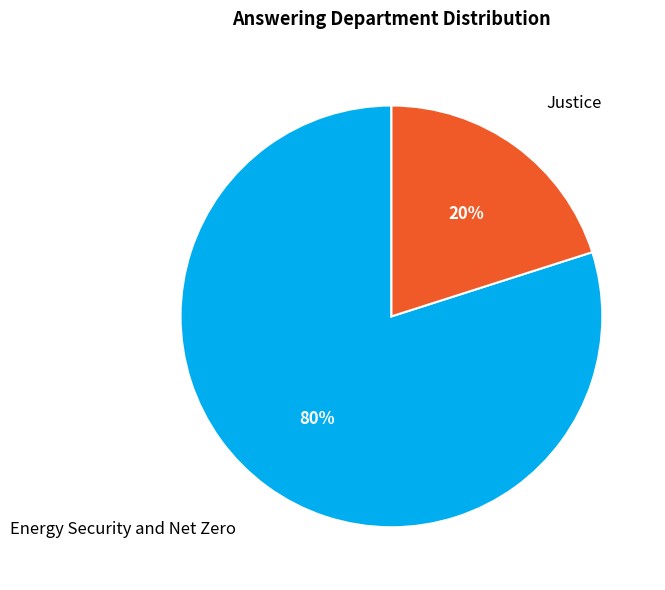

To the nearest percent, what is the average slice percentage?

50%